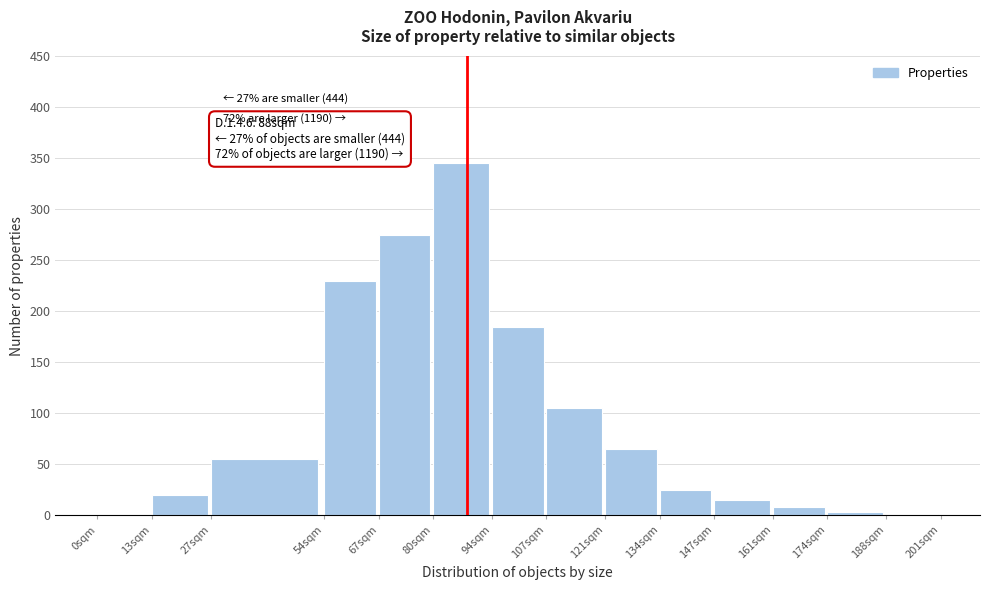

What is the sum of all values?

1332